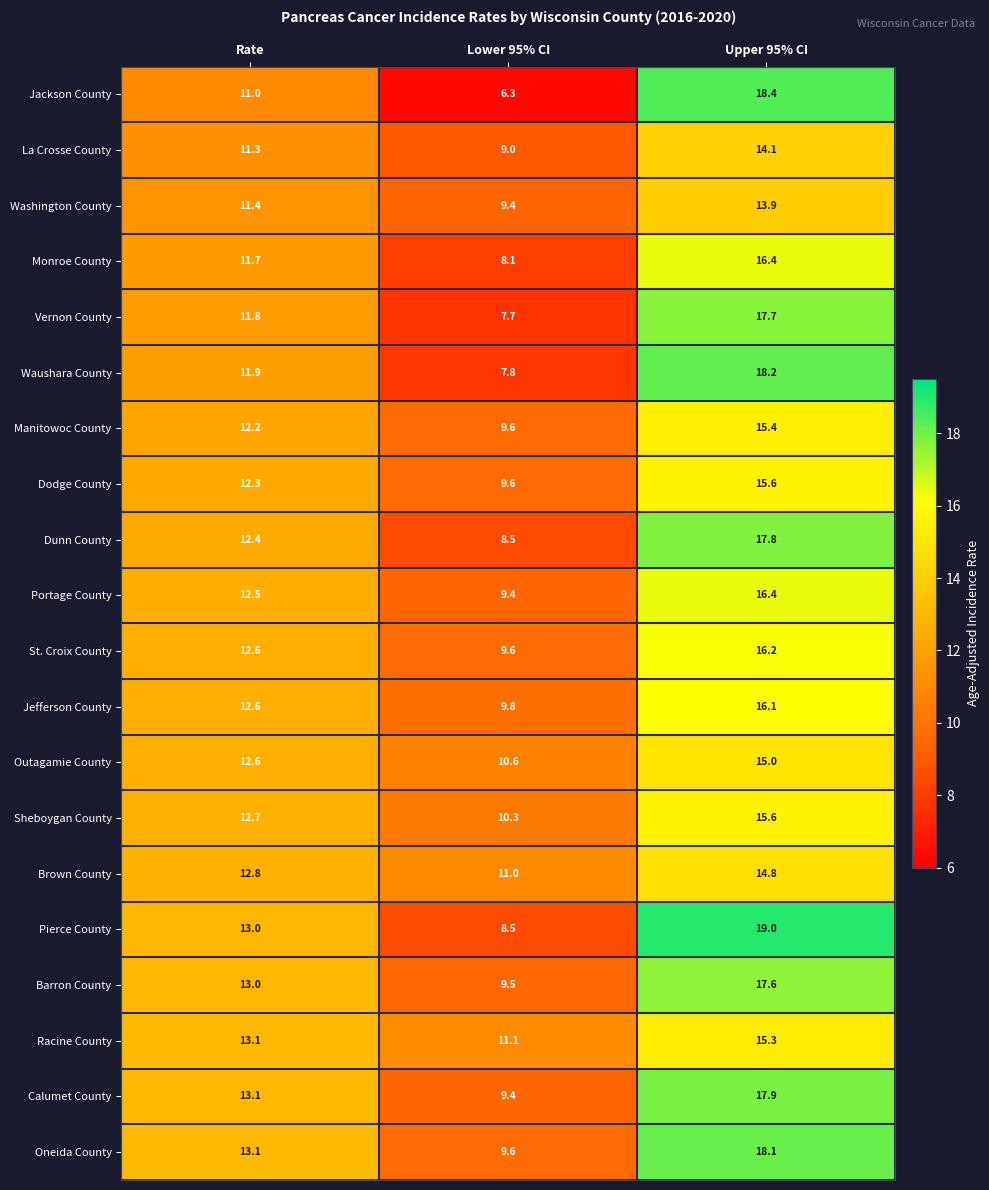

What is the smallest value displayed?

6.3